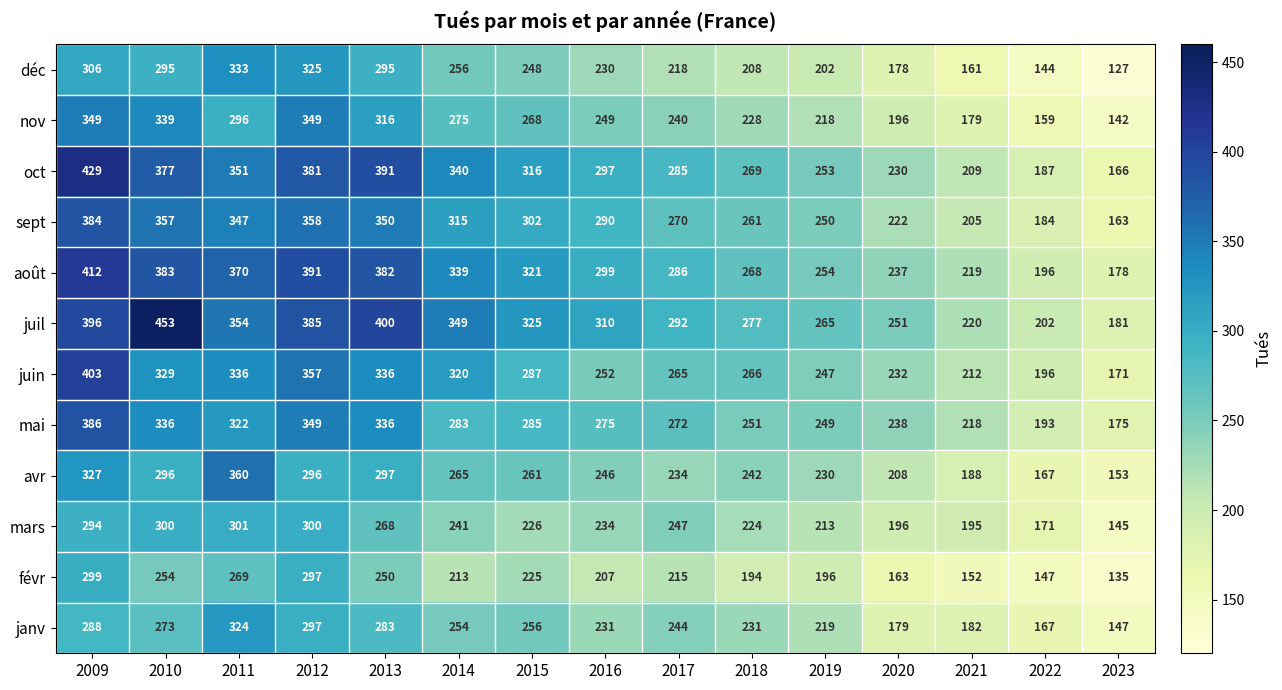

Which series changed the most between 2009 and 2014?

mai